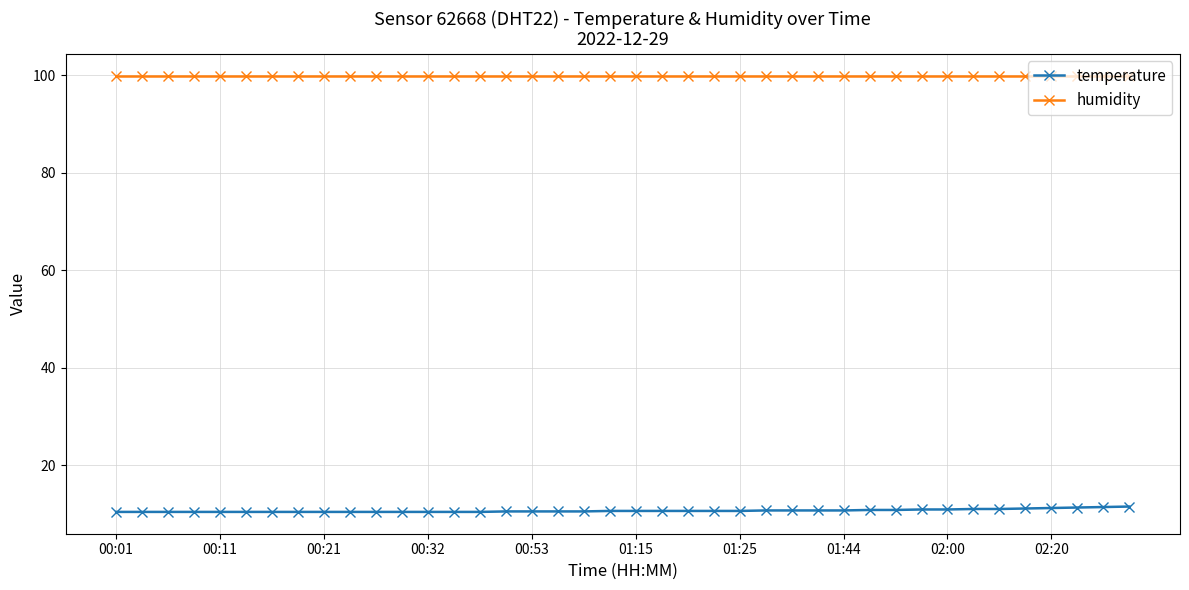

Rank the series by their average value, from highest to lowest.

humidity, temperature